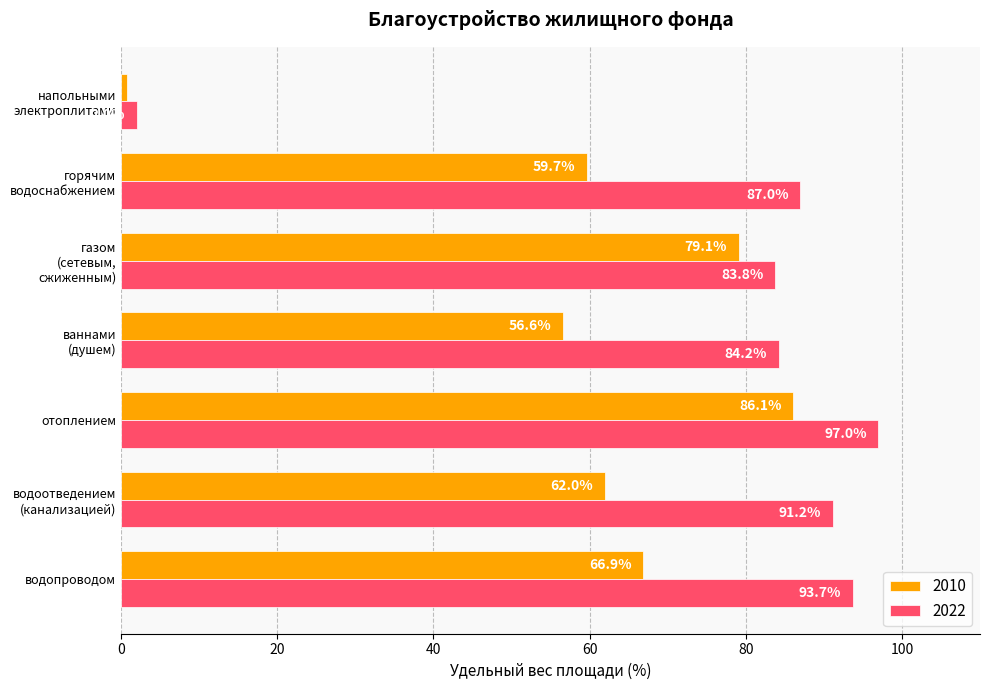

List the series in order of their overall mean, lowest first.

2010, 2022